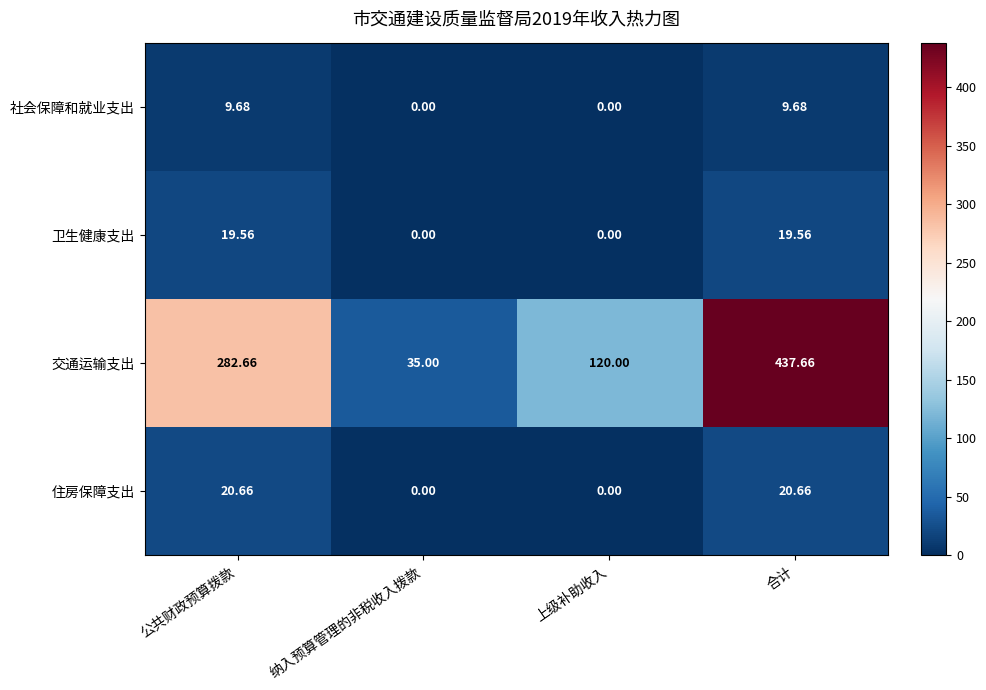

Between 公共财政预算拨款 and 上级补助收入, which series saw the biggest shift?

交通运输支出